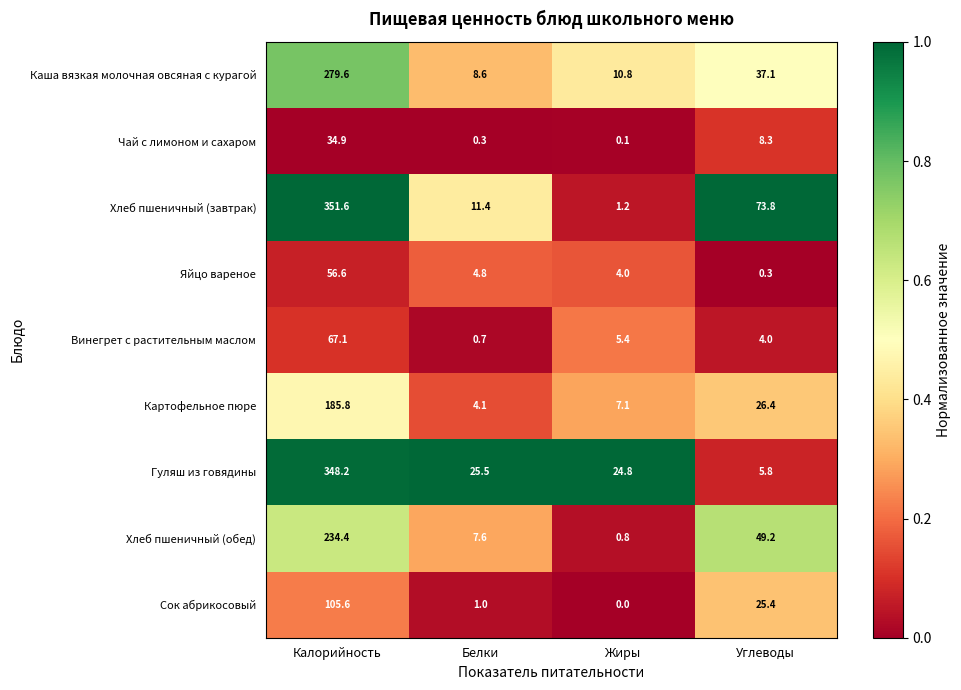

What is the minimum value for Винегрет с растительным маслом?

0.7